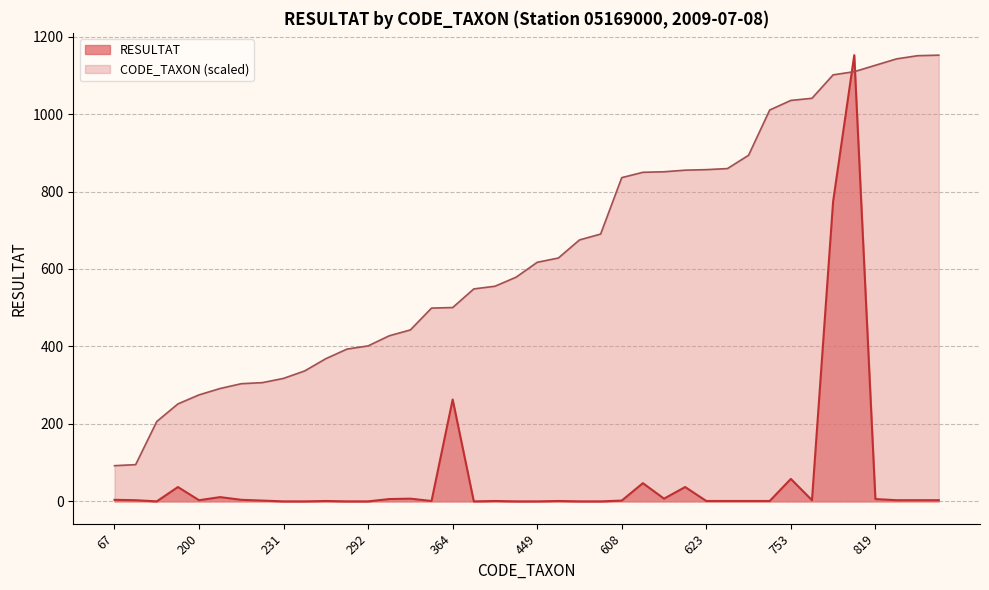

What are all the series names shown in the legend?

RESULTAT, CODE_TAXON